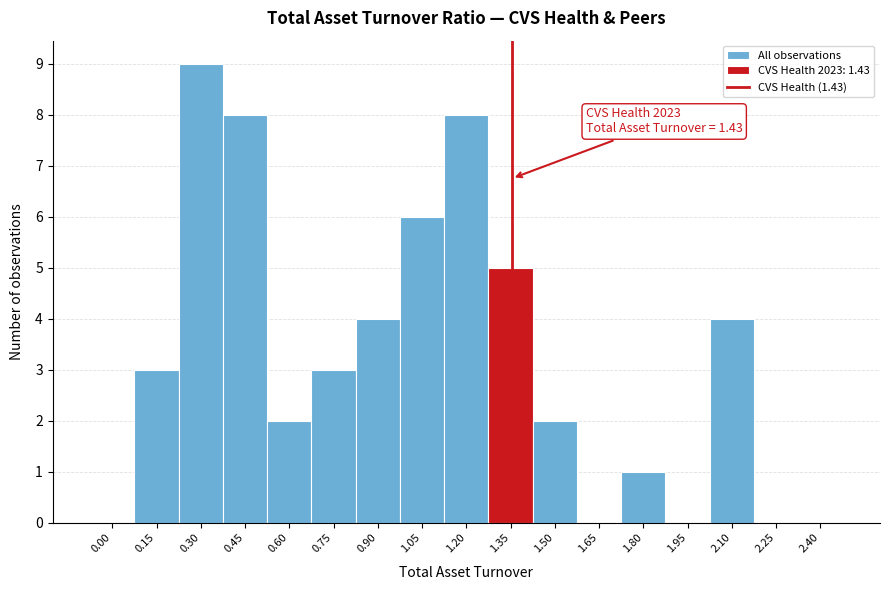

Reading left to right, extract all data points from this chart.

0.00=0	0.15=3	0.30=9	0.45=8	0.60=2	0.75=3	0.90=4	1.05=6	1.20=8	1.35=5	1.50=2	1.65=0	1.80=1	1.95=0	2.10=4	2.25=0	2.40=0